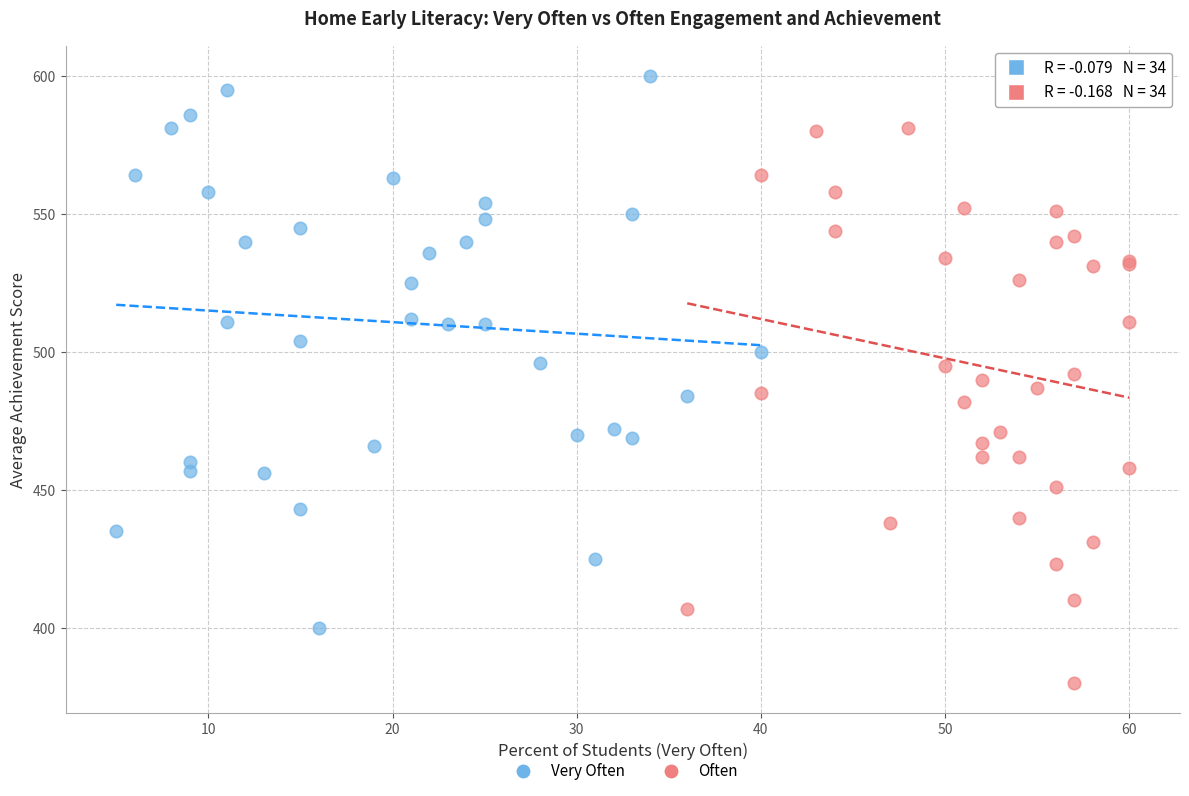

Which series reaches the maximum Y coordinate?

Very Often